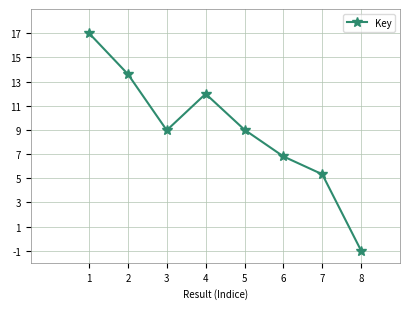

Between 5 and 7, which is larger?

5